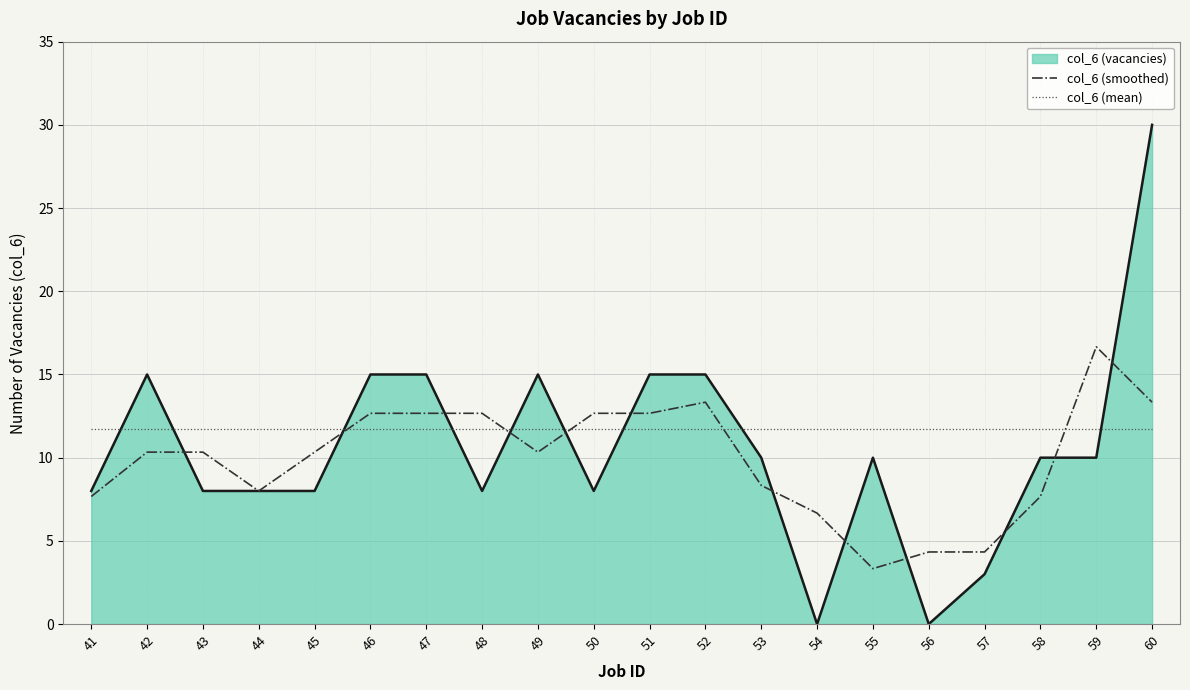

Which label corresponds to the largest value in the chart?

60